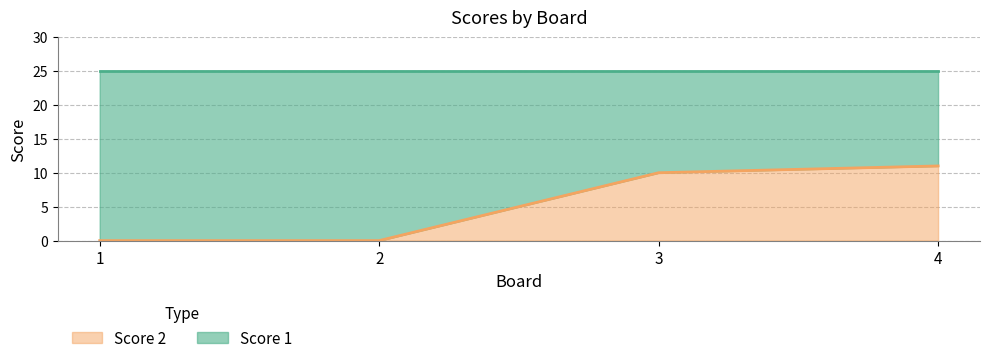

Reading left to right, transcribe the values for Score 2.

1=0	2=0	3=10	4=11